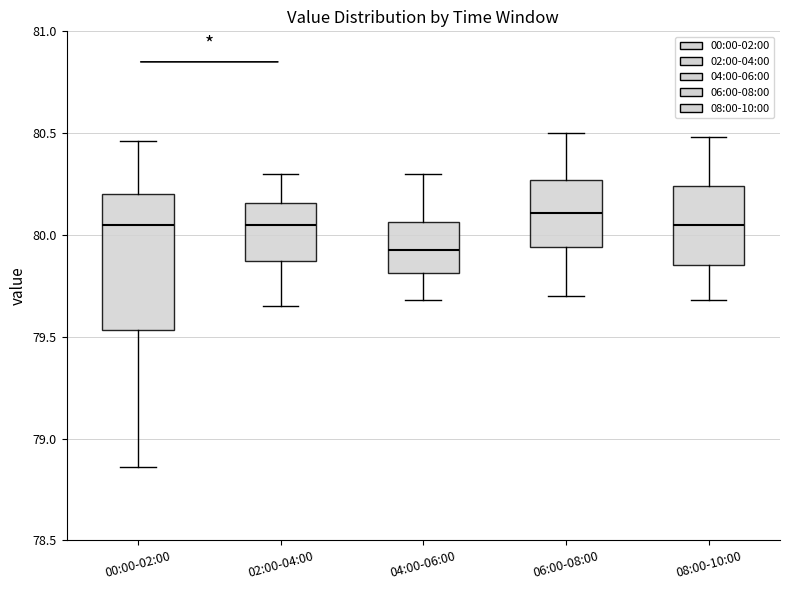

Which box has the lowest median line?

04:00-06:00